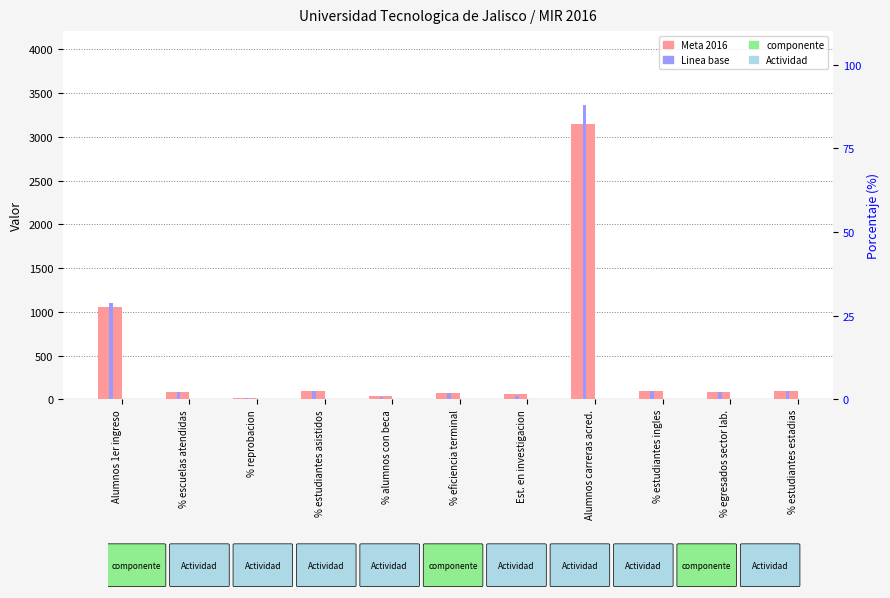

The Meta 2016 series shows 100 at % estudiantes estadias. True or false?

True